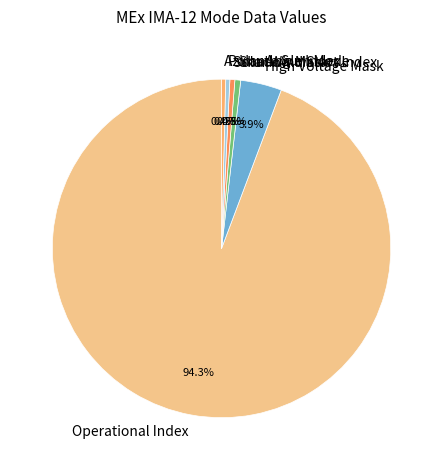

What is the largest slice in the pie chart?

Operational Index